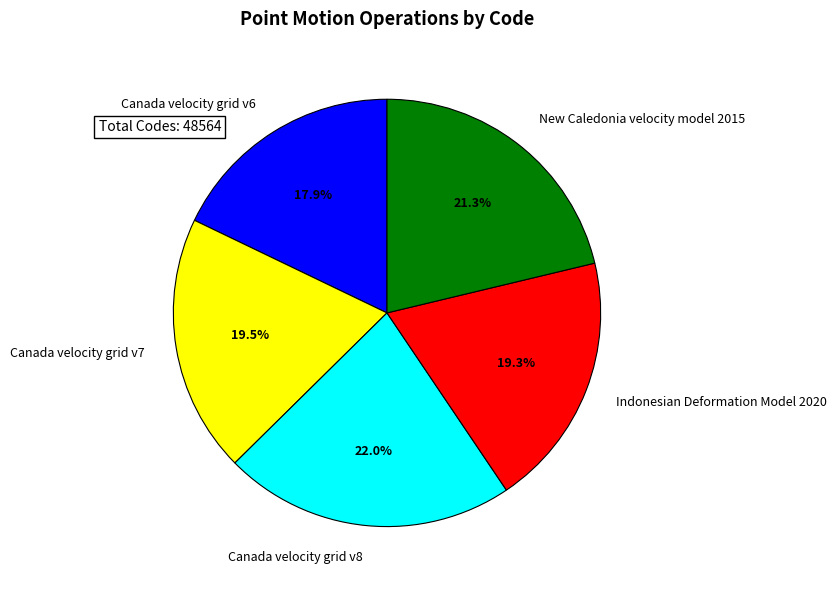

What is the ratio of the value at Indonesian Deformation Model 2020 to the value at Canada velocity grid v8?

0.9